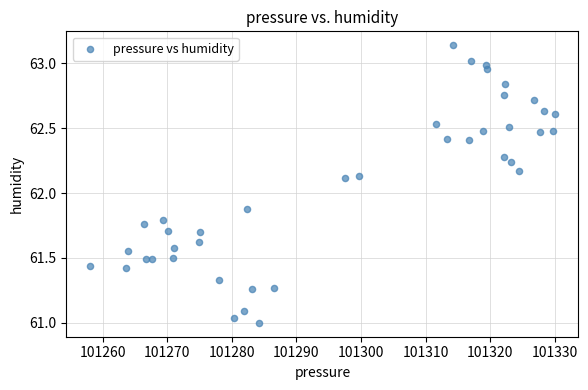

What is the range of X values (max minus min)?

72.1